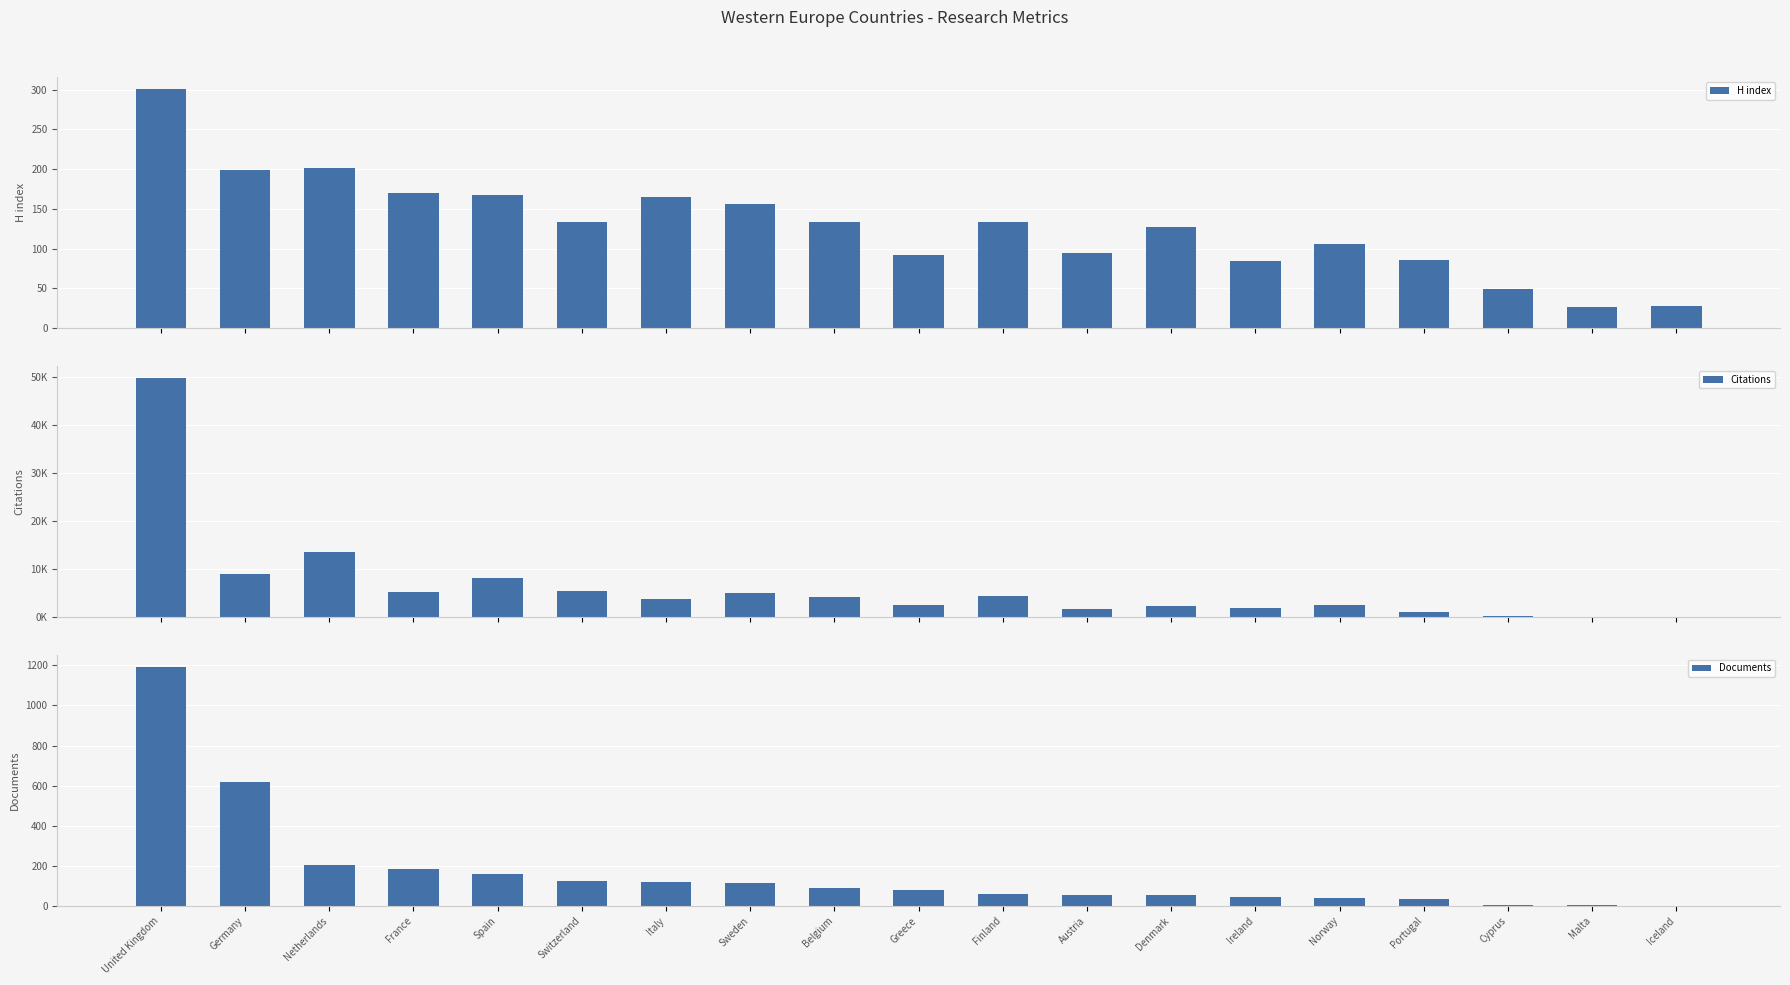

Reading right to left, list all the values displayed in this chart.

H index: 28	26	49	86	106	85	127	94	133	92	133	156	165	134	168	170	202	199	301
Citations: 11	53	199	987	2450	1875	2299	1650	4306	2408	4200	4903	3712	5442	8186	5290	13571	9040	49837
Documents: 1	3	6	32	37	44	52	54	57	80	91	113	121	125	161	182	204	618	1194